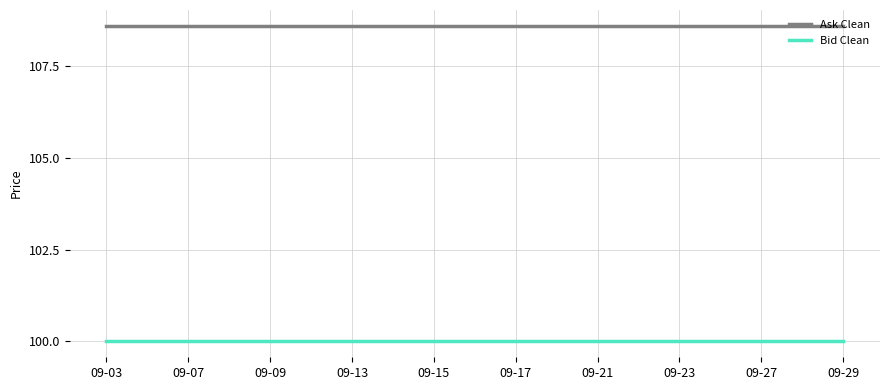

True or false: Bid Clean and Ask Clean intersect in this chart.

False